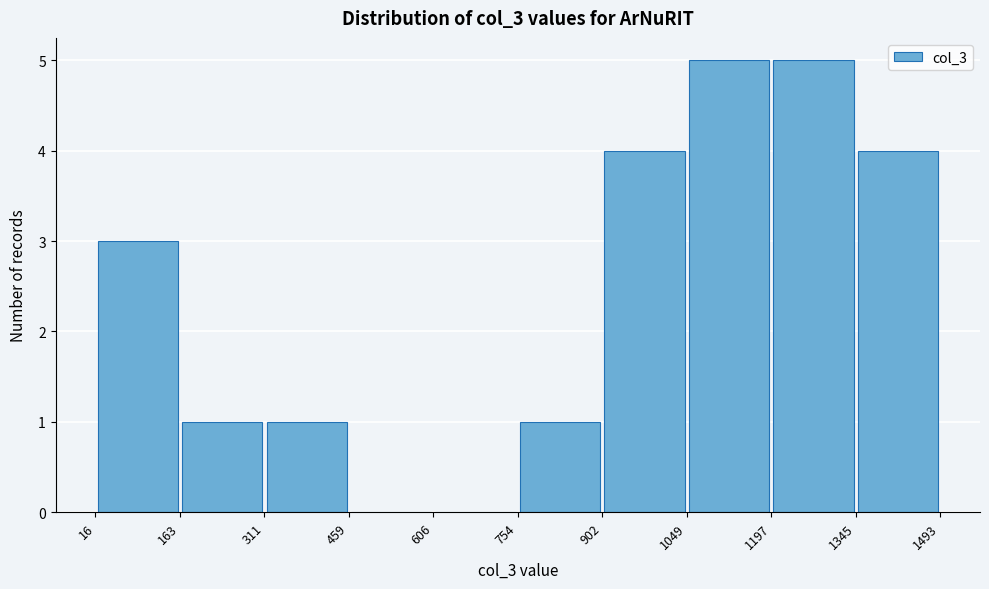

Reading left to right, transcribe this chart: for each bar, give the range it covers on the x-axis and its height. The values are not printed on the chart, so give them approximately, as read against the axis.

16 to 163: 3
163 to 311: 1
311 to 459: 1
459 to 606: 0
606 to 754: 0
754 to 902: 1
902 to 1049: 4
1049 to 1197: 5
1197 to 1345: 5
1345 to 1493: 4